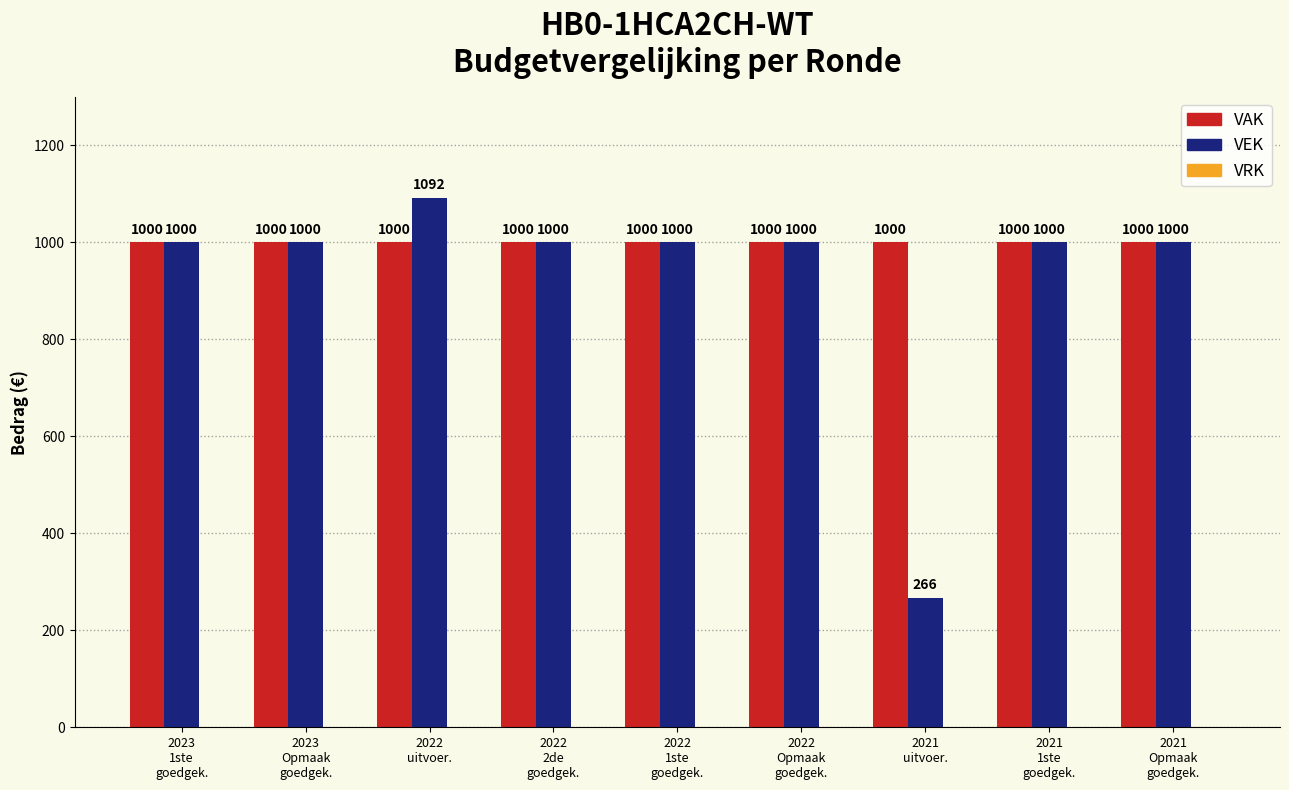

At how many categories does at least one series exceed 531?

9